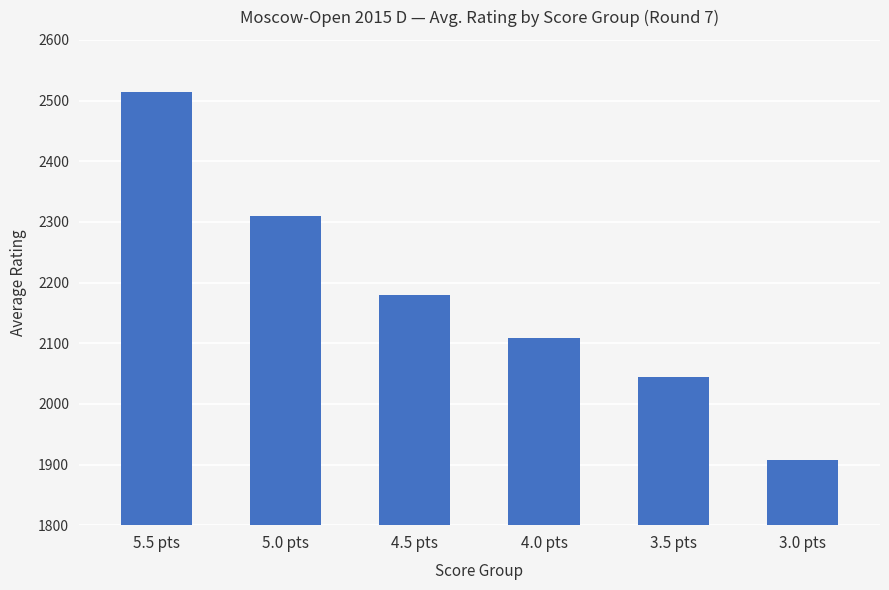

What is the label of the 1st bar from the right?

3.0 pts